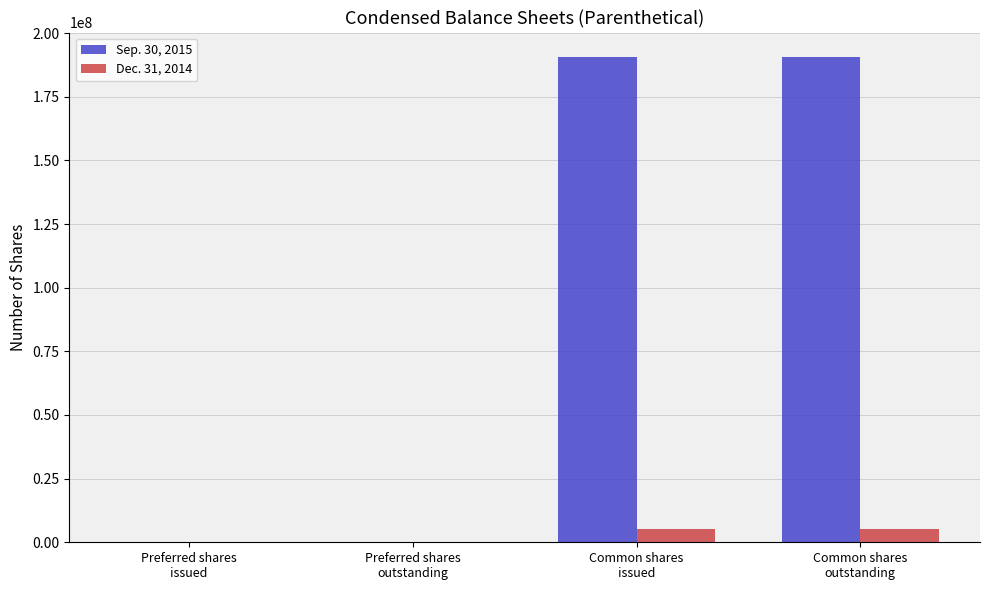

Which series has the largest total across all categories?

Sep. 30, 2015